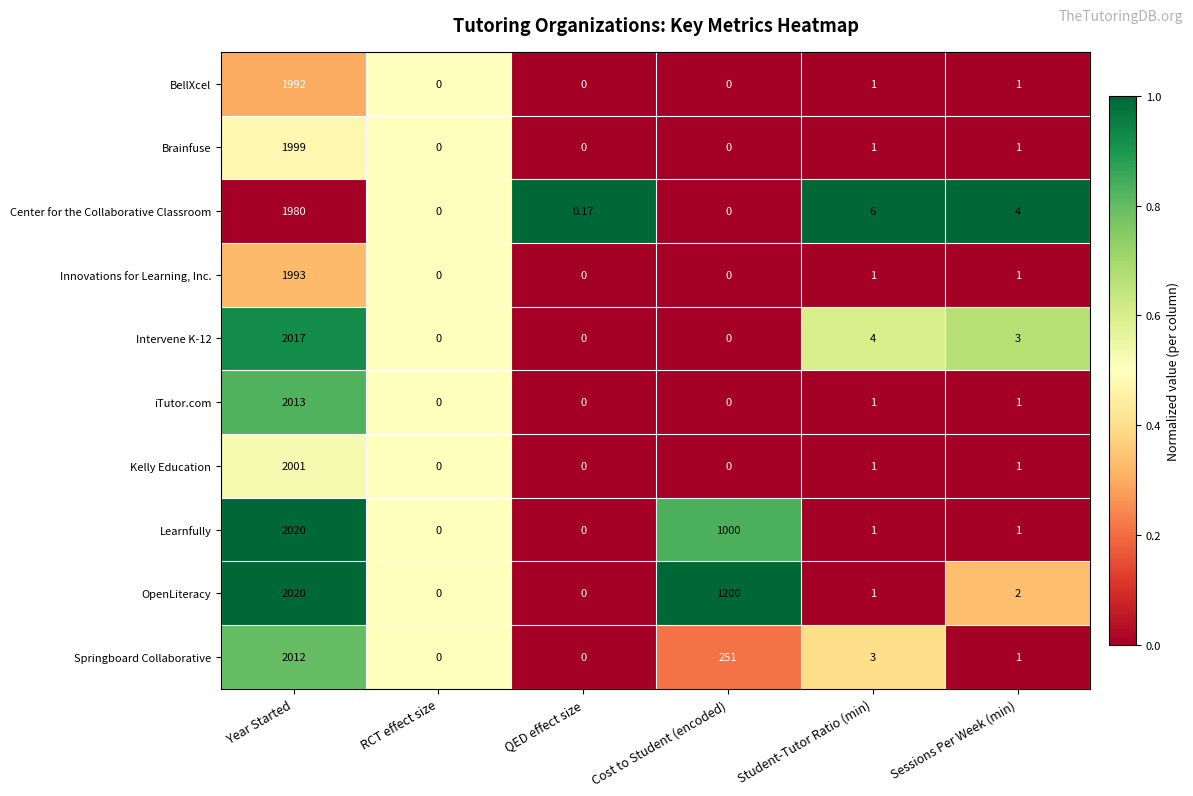

Which category has the highest value across all series?

Year Started